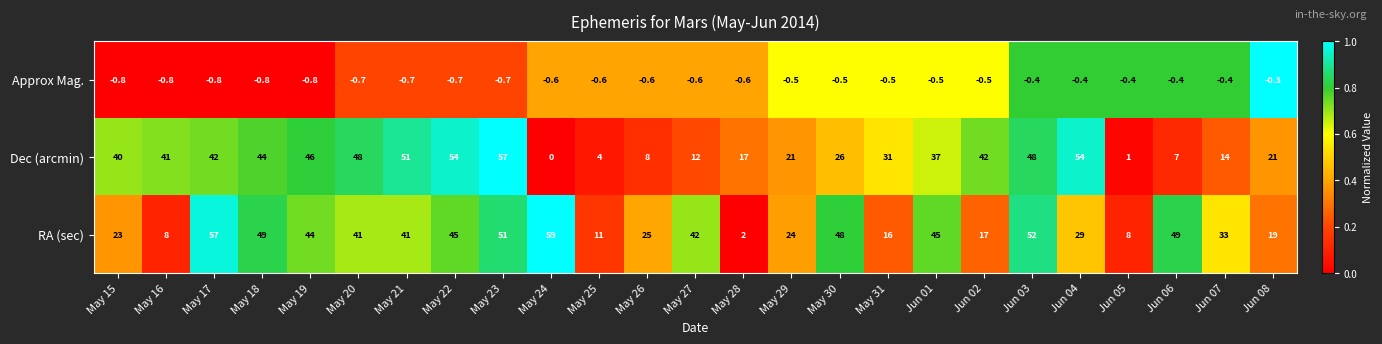

What is the difference between the maximum and minimum values in the RA (sec) series?

57.0